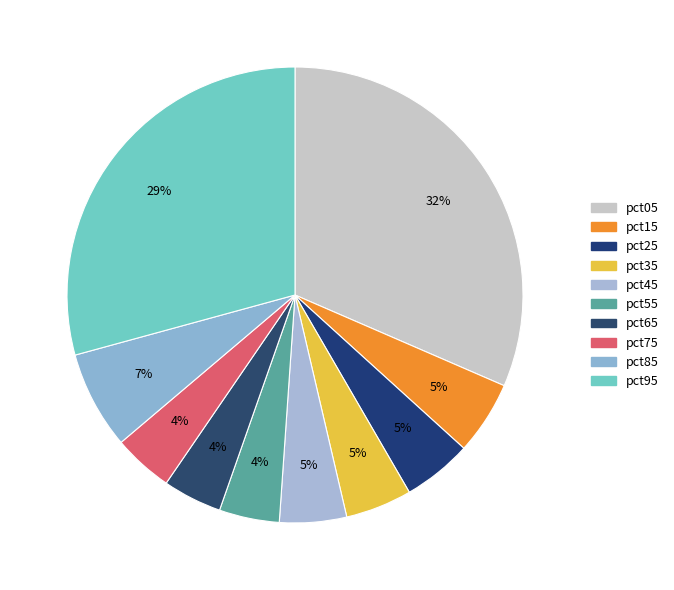

Does any single category account for the majority?

No